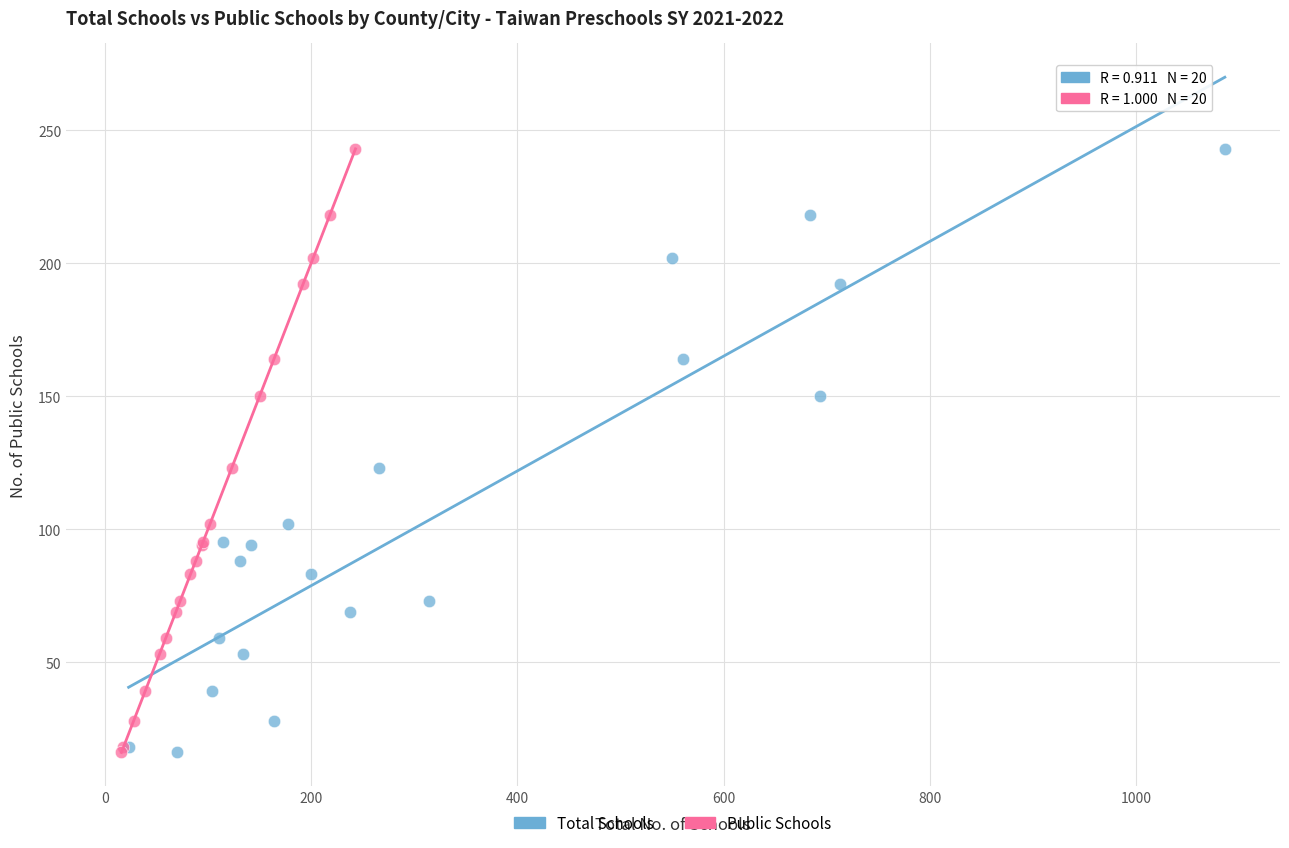

What are all the series names shown in the legend?

Total Schools, Public Schools